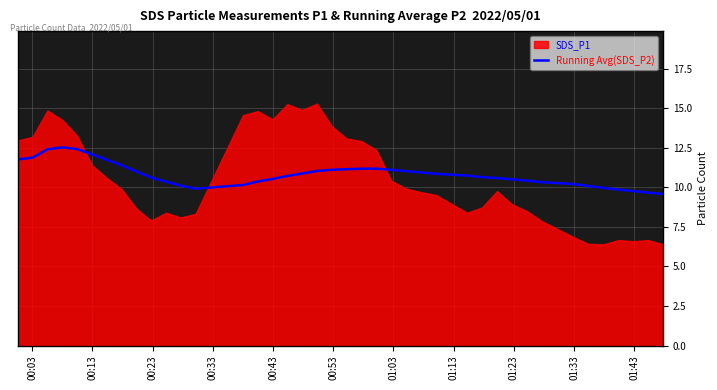

What is the lowest value of the Running Avg(SDS_P2) series?

9.6